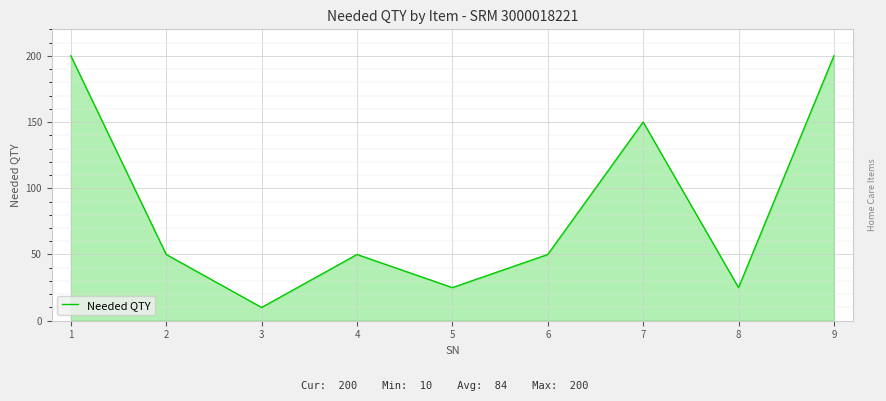

Reading left to right, list all the values displayed in this chart.

1=200	2=50	3=10	4=50	5=25	6=50	7=150	8=25	9=200